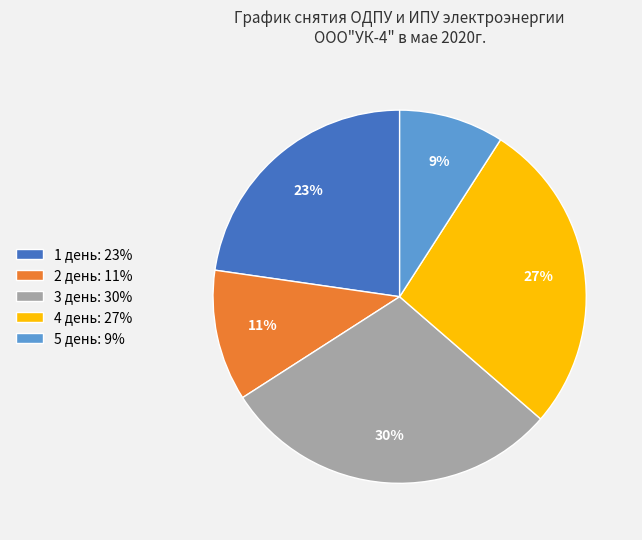

To the nearest percent, what portion does 3 день represent?

30%